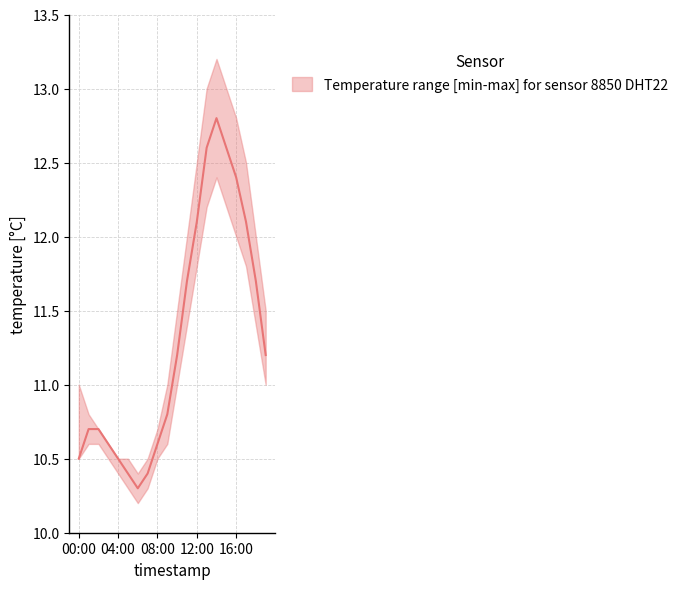

At which category is the sum across all series the highest?

14:00